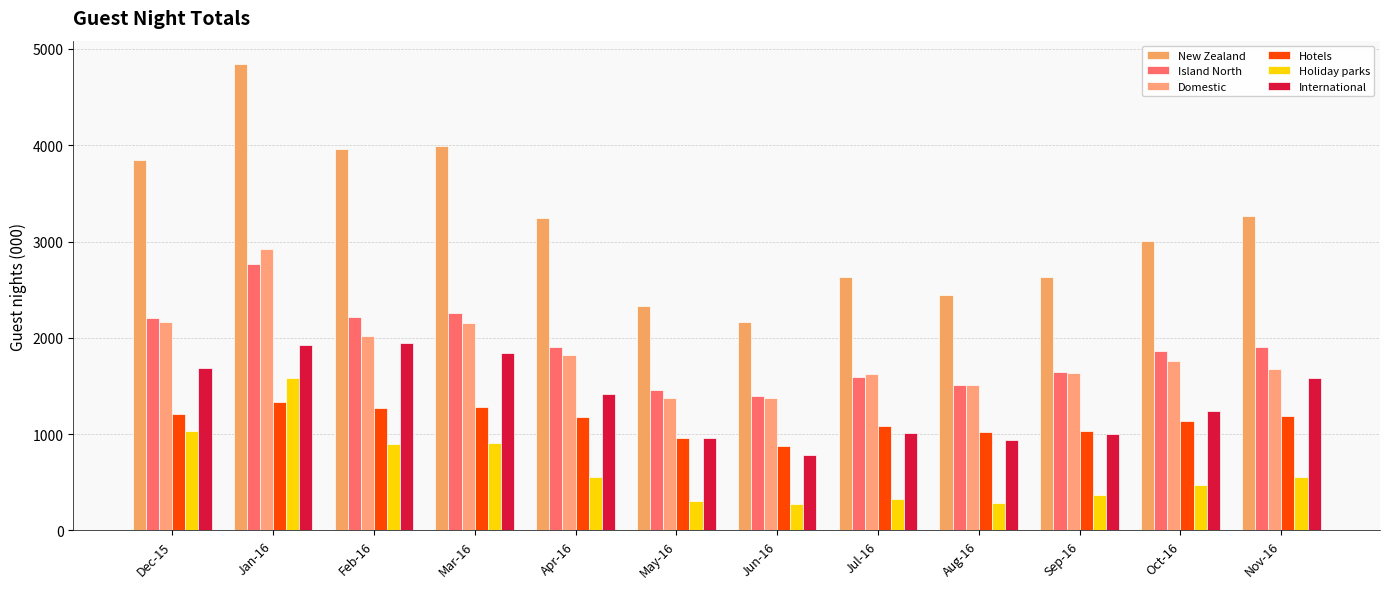

Reading left to right, transcribe all the data shown in this chart.

New Zealand: 3852	4844	3966	3988	3240	2330	2163	2636	2449	2634	3004	3265
Island North: 2203	2766	2219	2257	1904	1456	1396	1594	1508	1643	1865	1907
Domestic: 2164	2923	2017	2149	1826	1370	1376	1629	1511	1637	1762	1680
Hotels: 1210	1333	1268	1284	1177	962	881	1080	1027	1028	1136	1192
Holiday parks: 1032	1585	899	905	557	310	276	327	282	369	468	550
International: 1688	1921	1948	1839	1413	960	787	1007	938	997	1242	1585